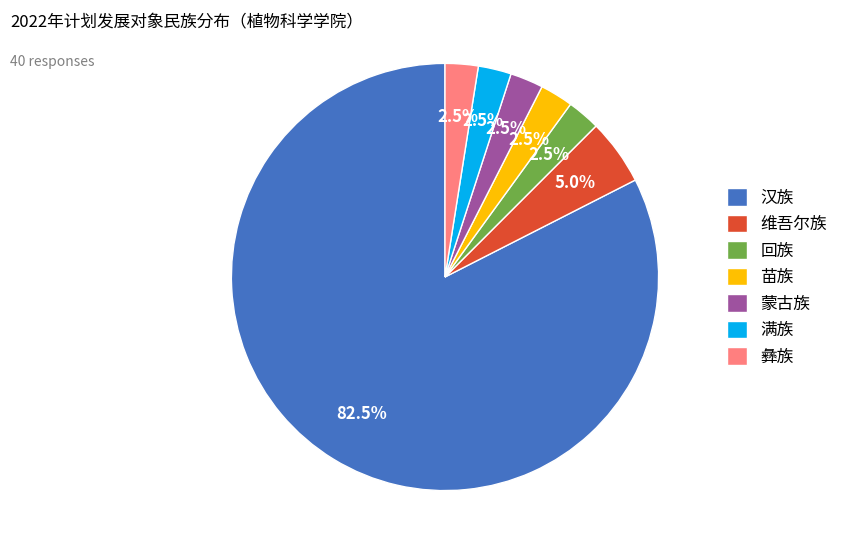

Combined, do 满族 and 彝族 account for over 50%?

No